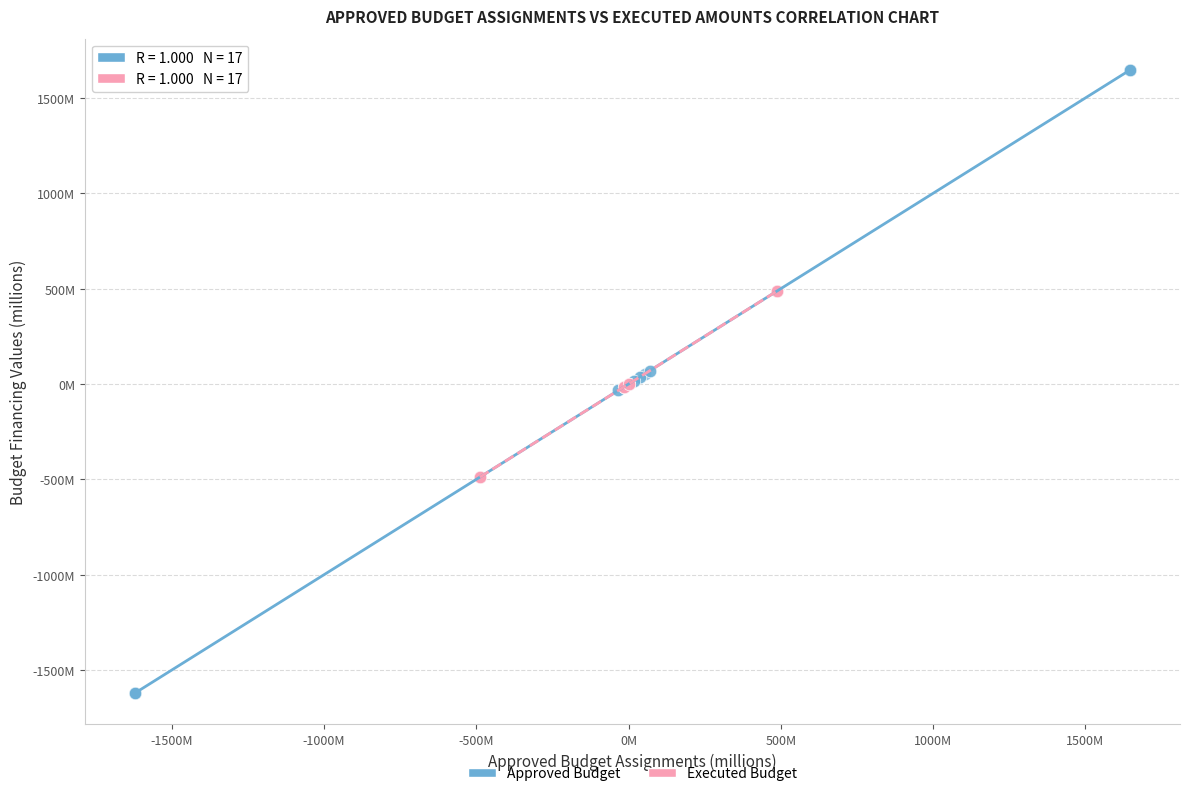

Which series reaches the minimum Y coordinate?

Approved Budget